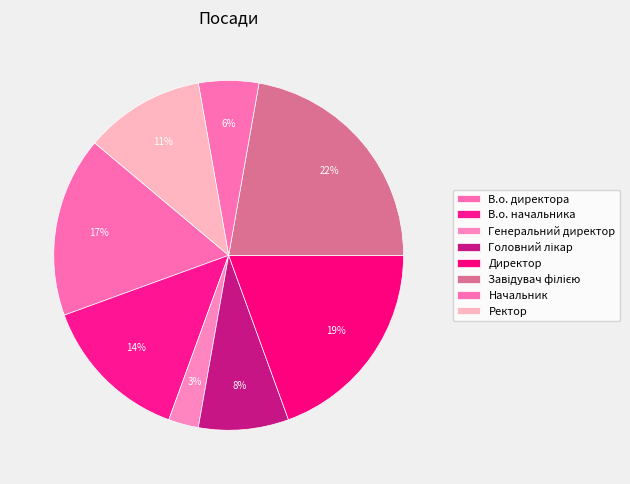

Which slice is the smallest?

Генеральний директор